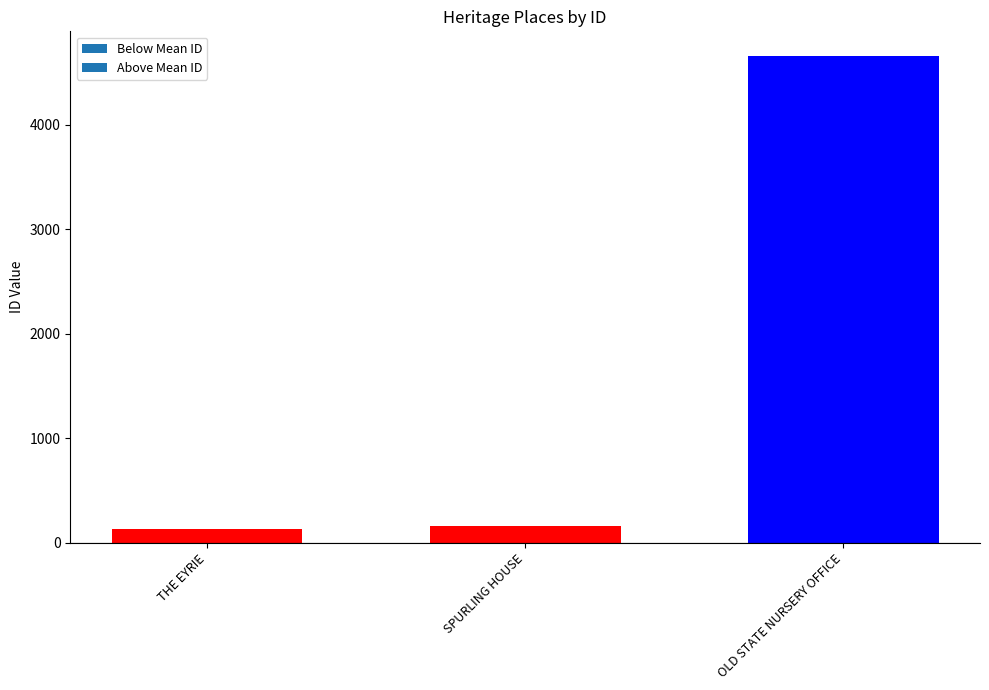

Does the chart contain stacked bars?

No